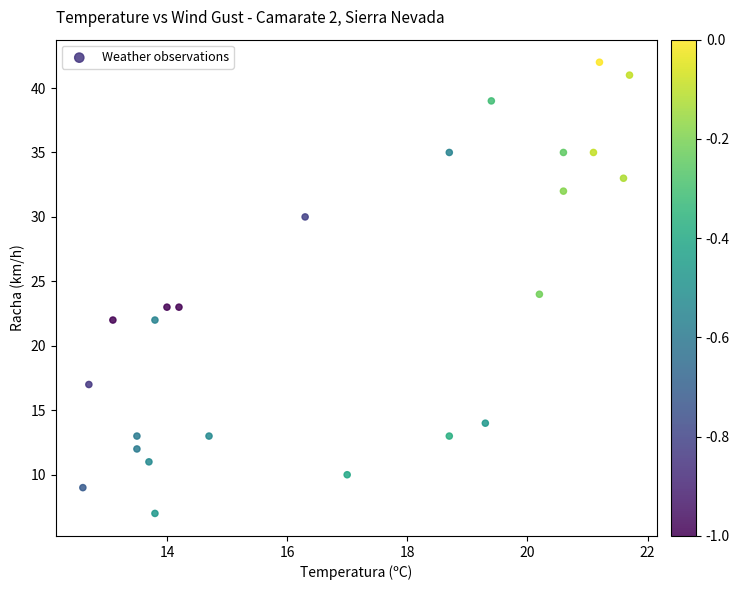

What is the range of Y values (max minus min)?

35